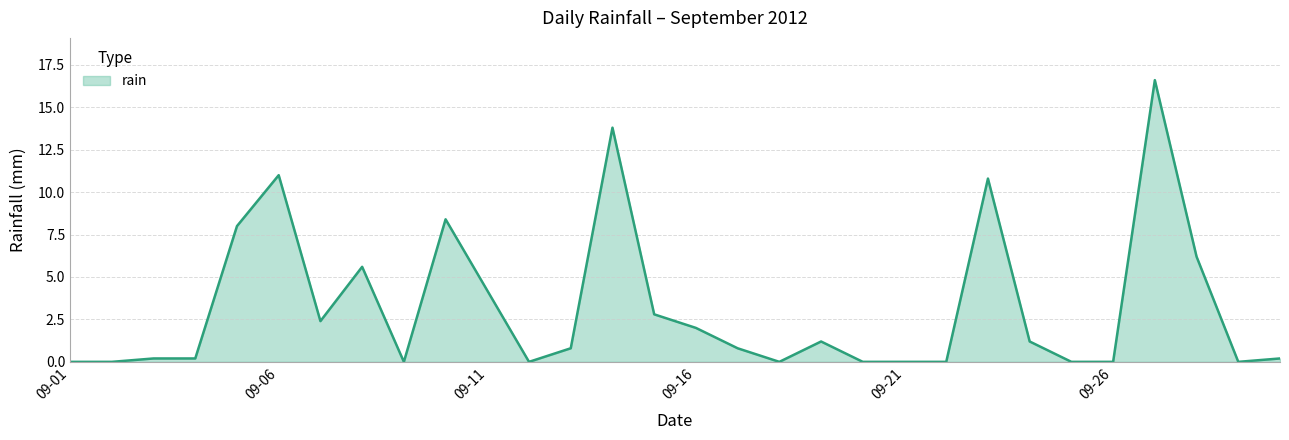

What is the difference between the maximum and minimum values?

16.6